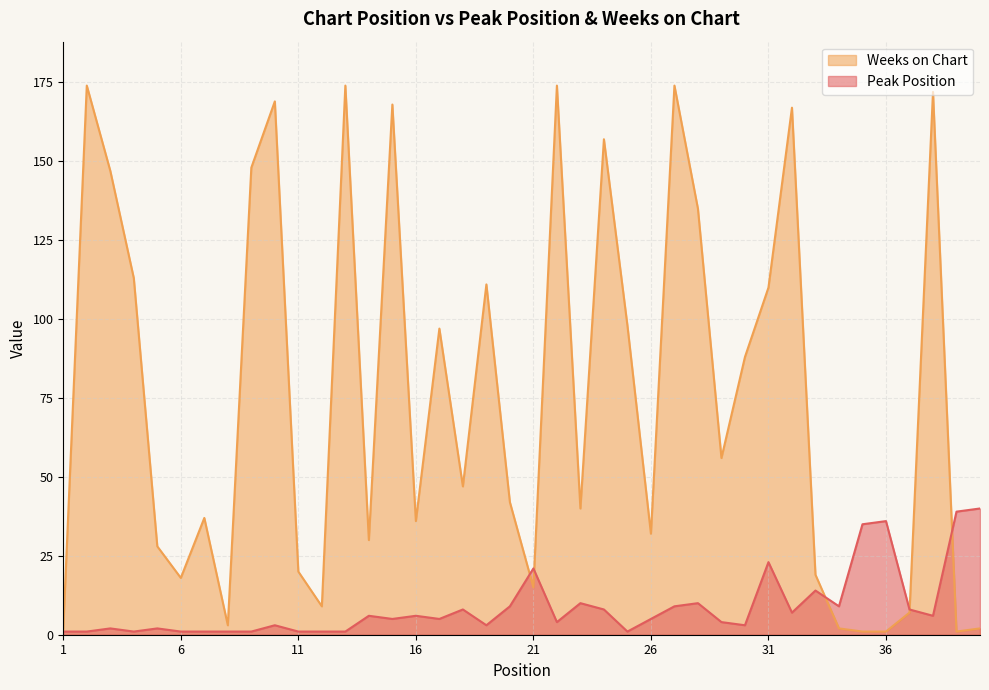

Rank the series by their maximum value, from highest to lowest.

Weeks on Chart, Peak Position